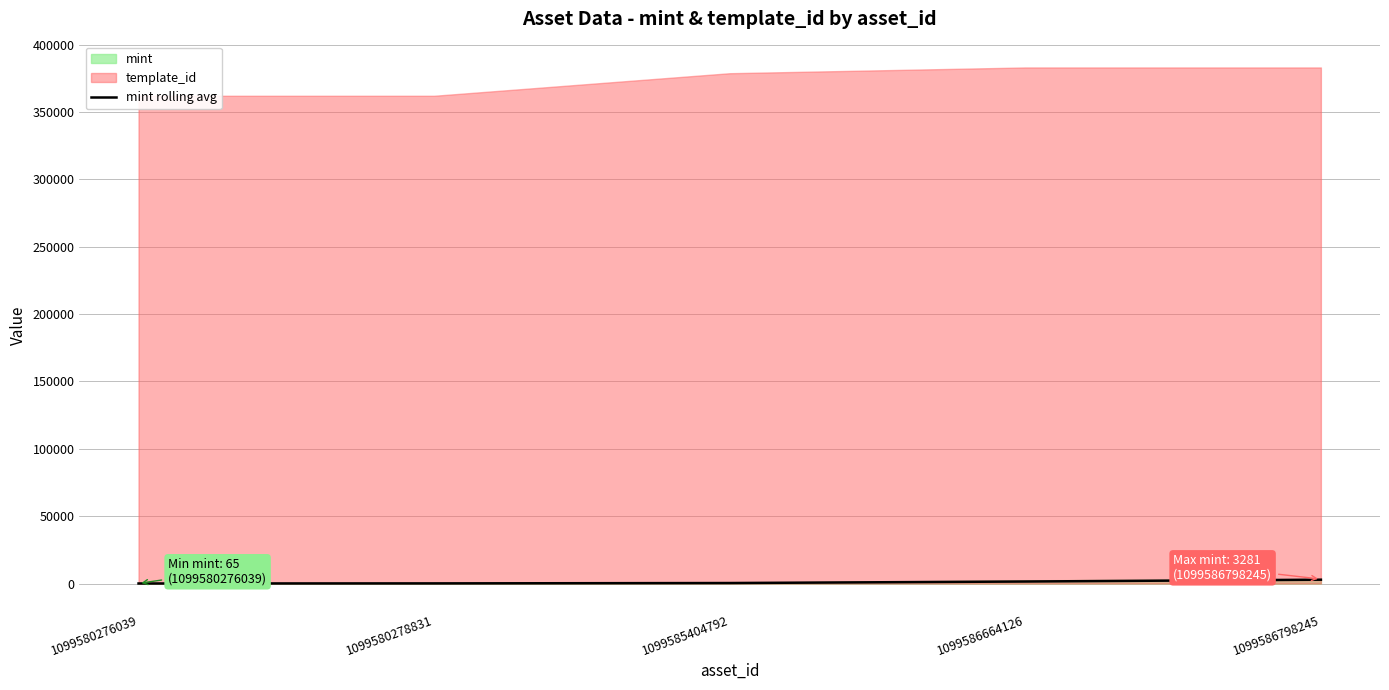

True or false: there are more than 2 points higher than both neighbors.

False